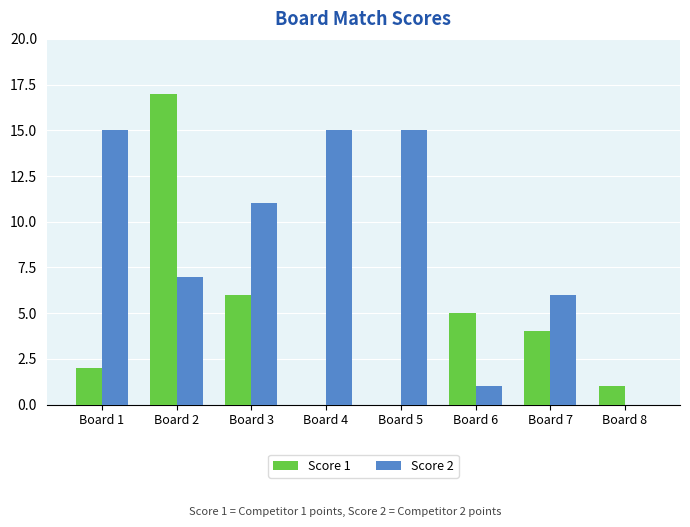

Which series changed the most between Board 3 and Board 5?

Score 1